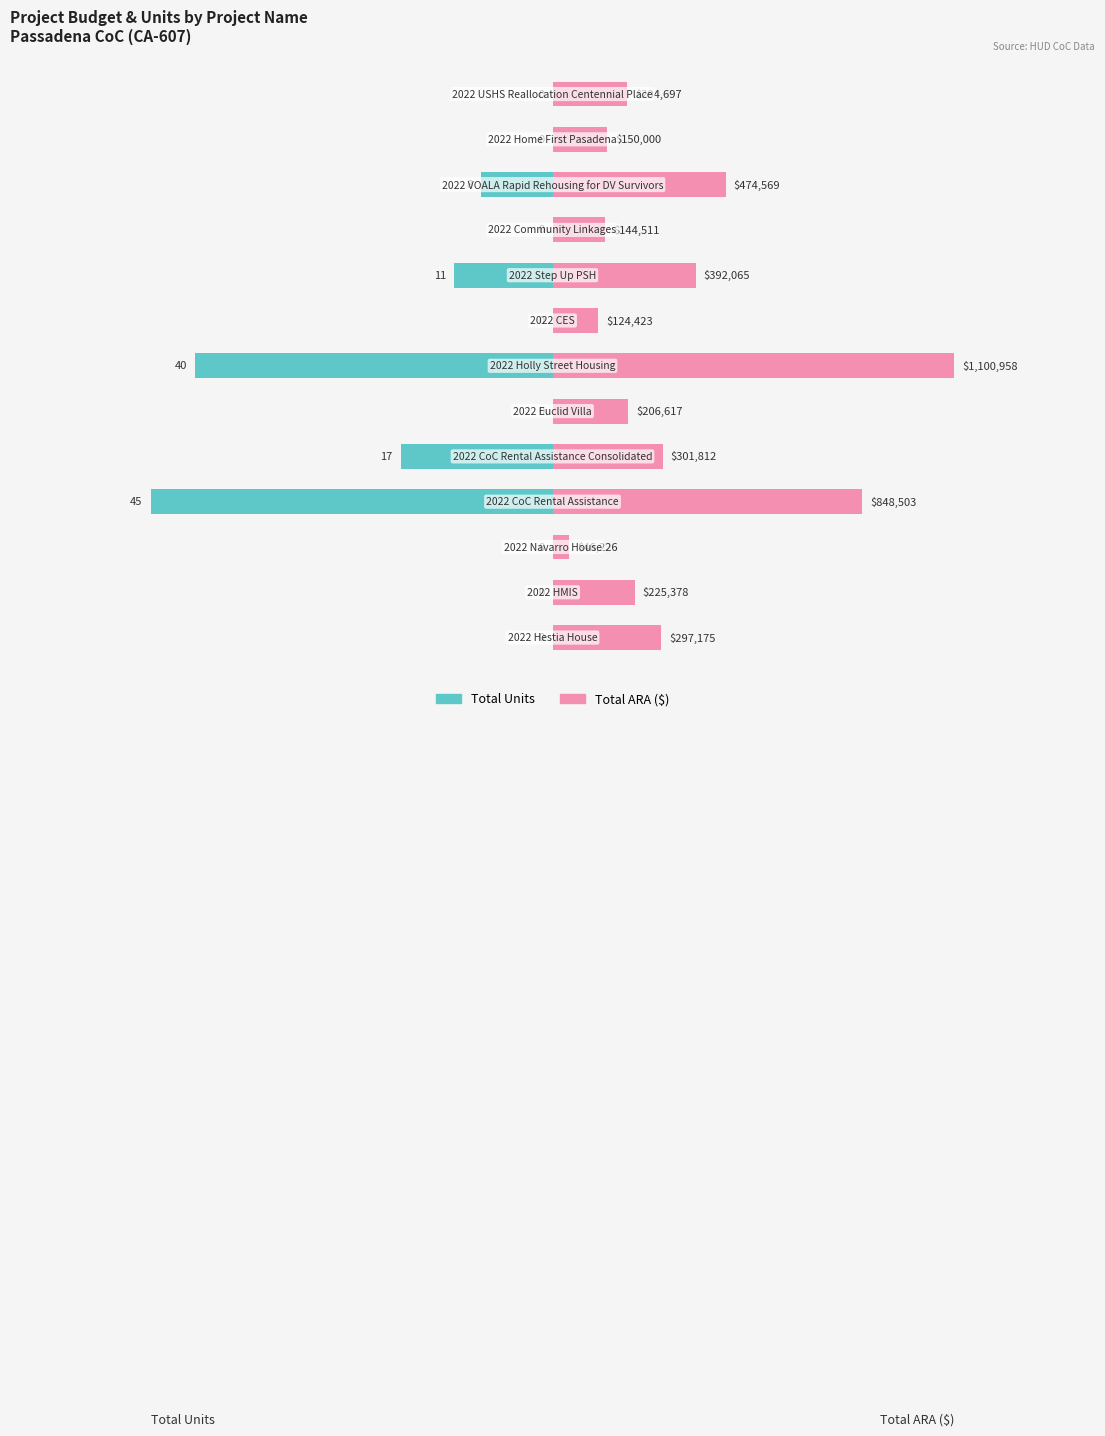

How many series are shown in this chart?

2